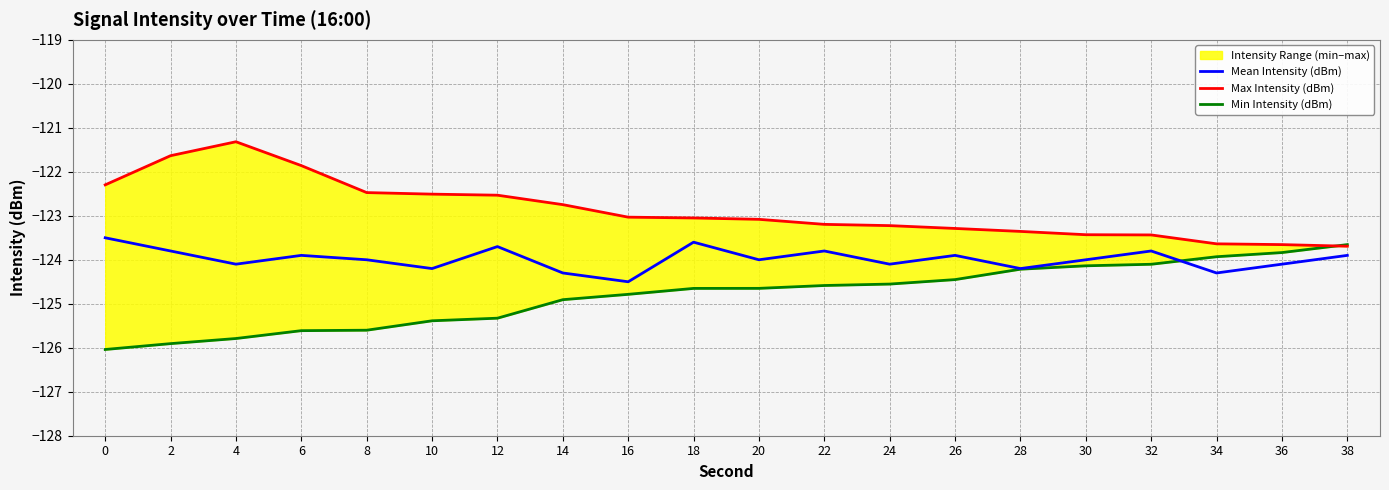

The Mean Intensity (dBm) series shows -124.2 at 10. True or false?

True